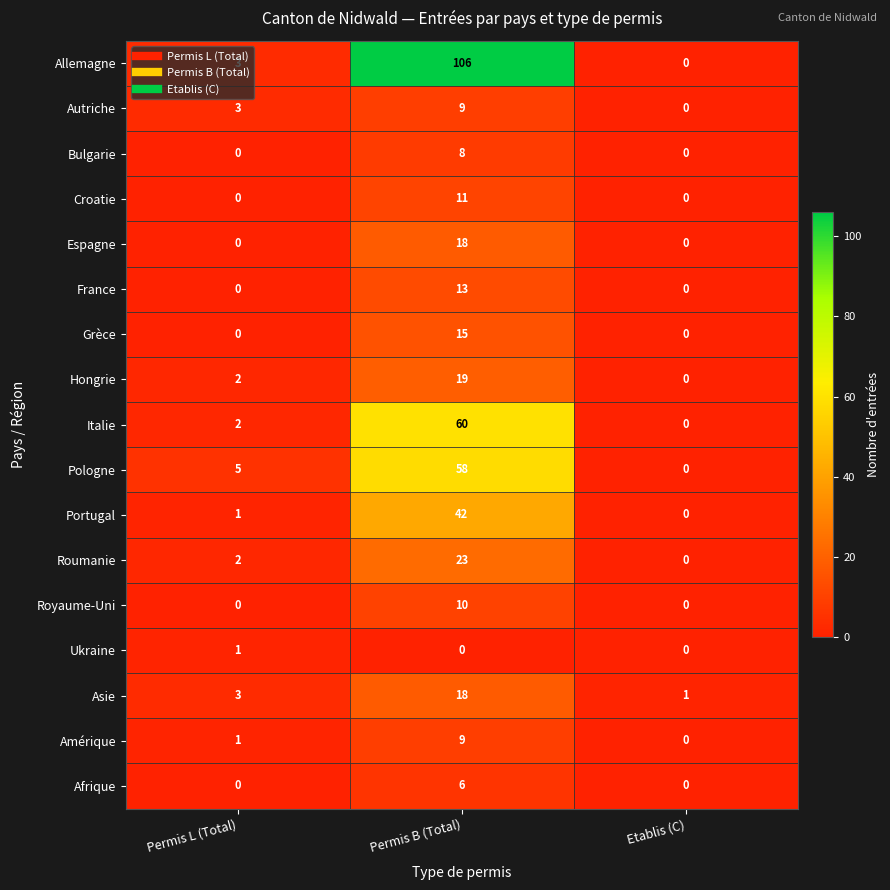

Is it true that Espagne equals -12 at Permis L (Total)?

False